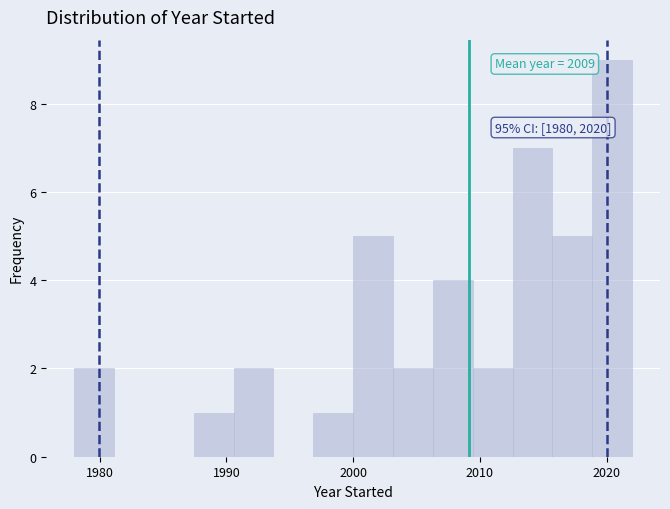

Read against the x-axis, roughly where is the centre of the tallest bar?

2020